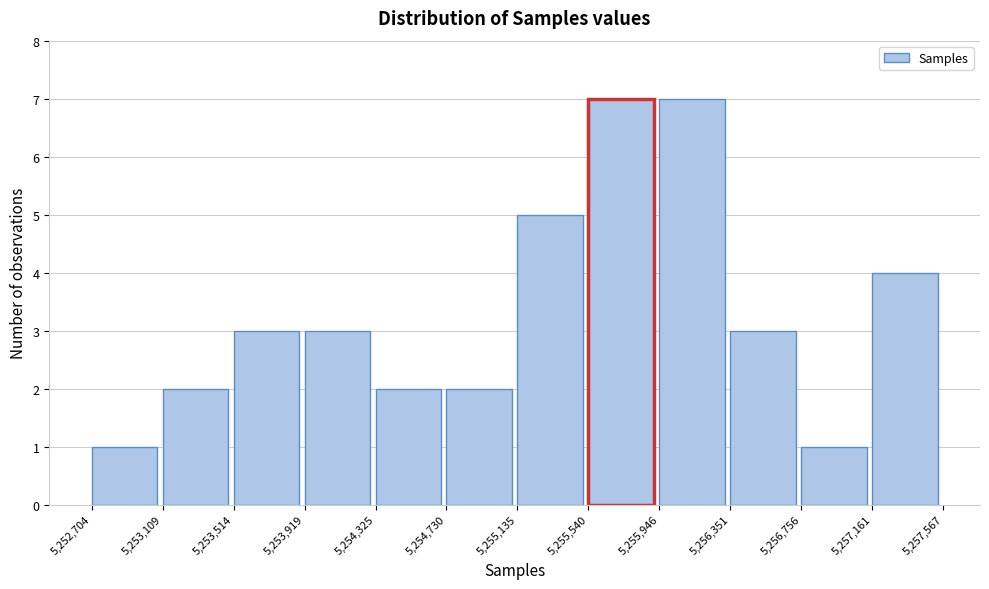

How tall is the bar that spans 5,252,704 to 5,253,109 on the x-axis? The values are not printed on the chart, so give them approximately, as read against the axis.

1